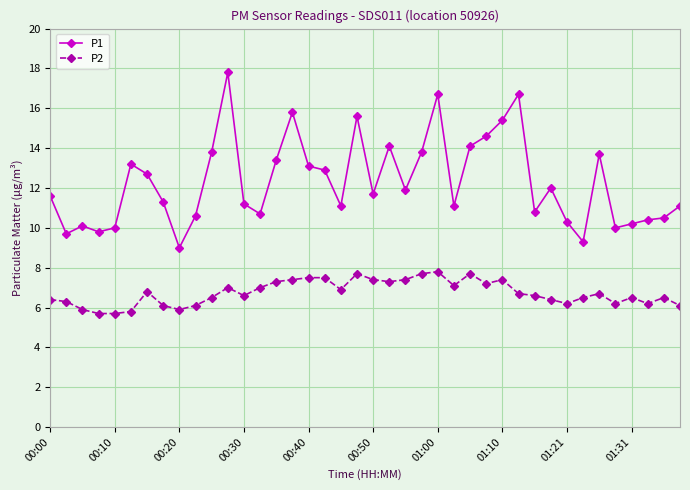

What is the value of the P2 point at the 33rd from the left?

6.2